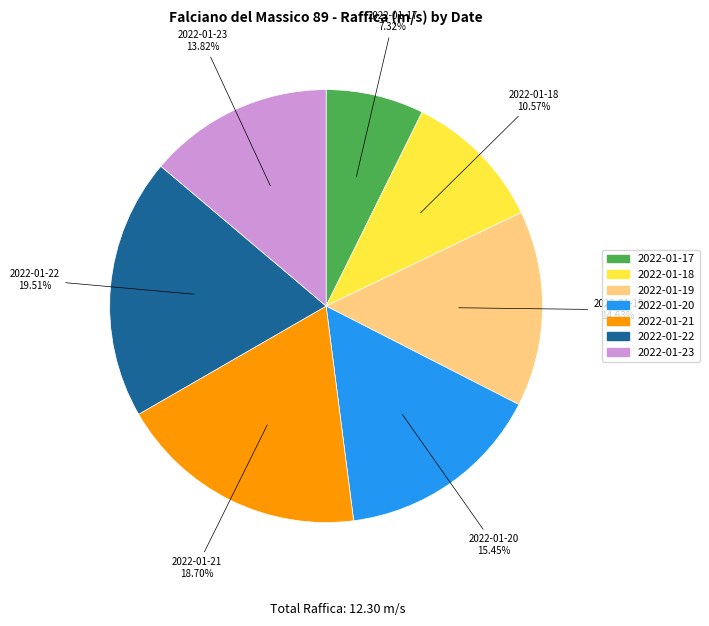

How many segments does this pie chart have?

7